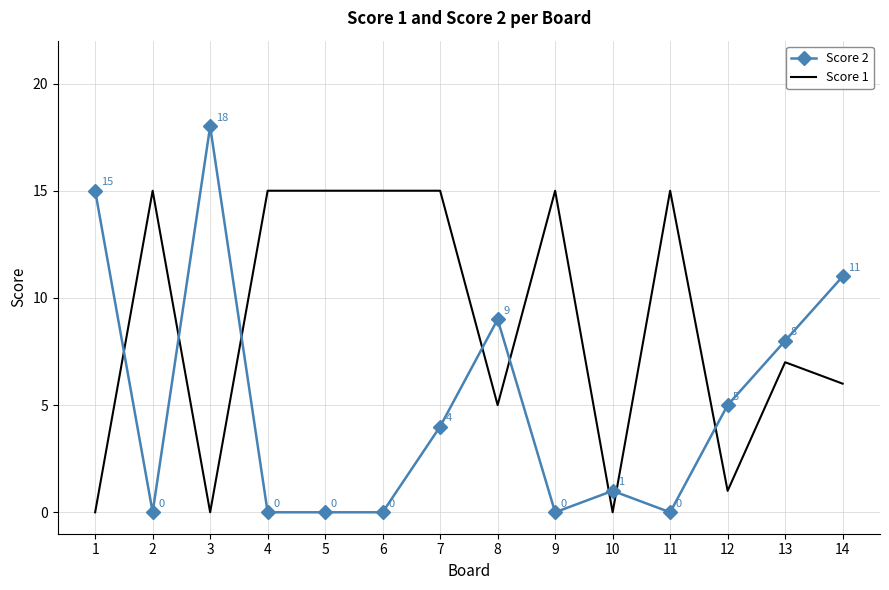

How many intersections are there between Score 2 and Score 1?

8